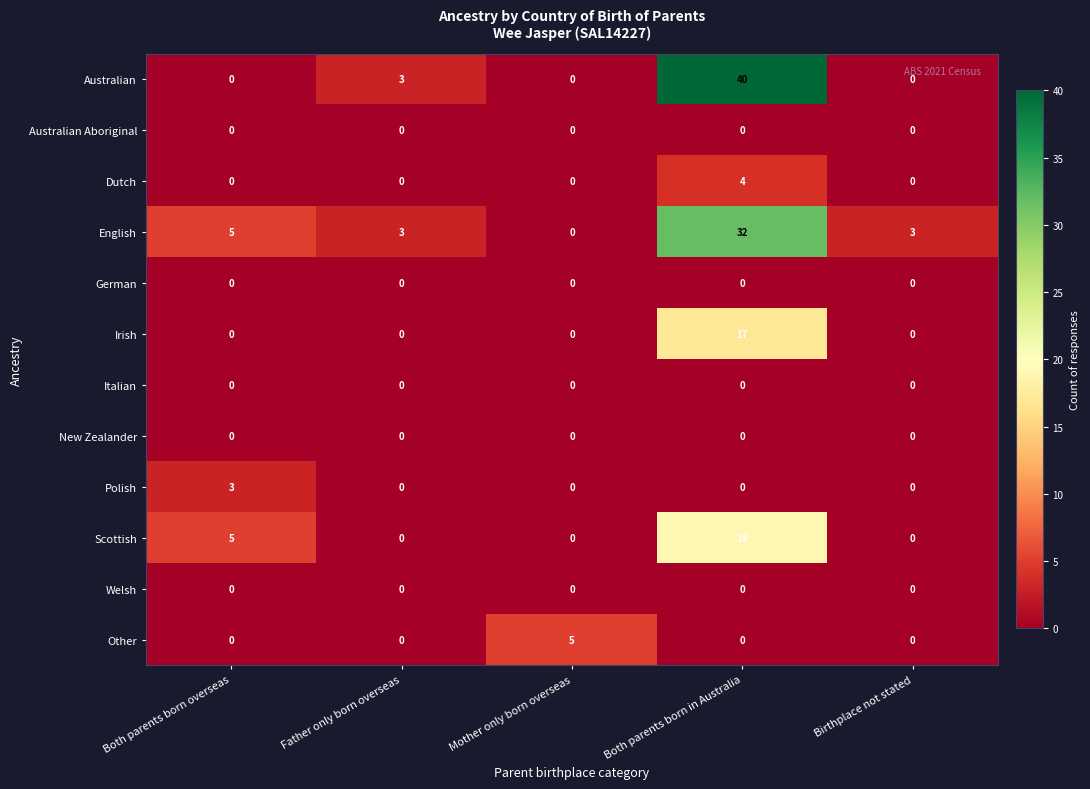

The Australian series shows 25 at Both parents born overseas. True or false?

False